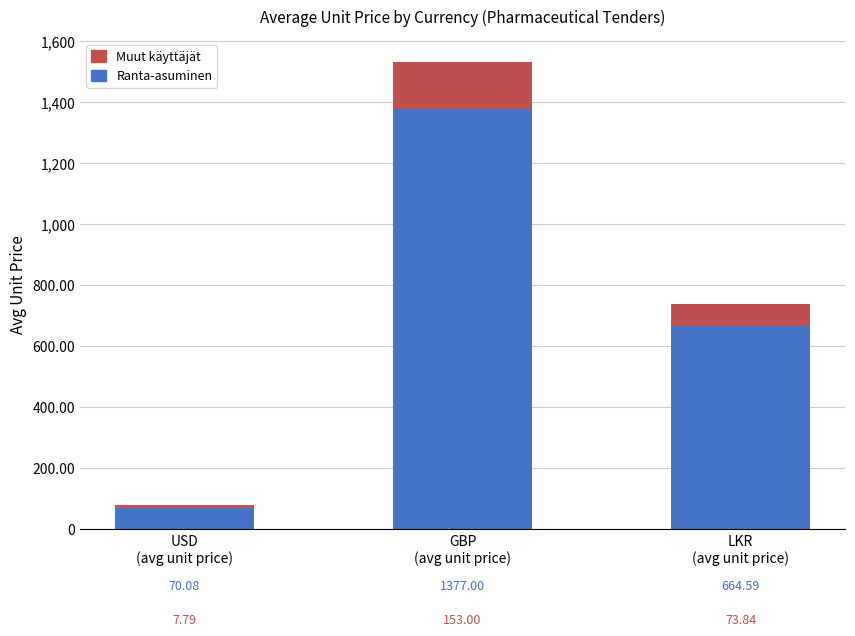

What is the sum of all Ranta-asuminen values?

2111.7